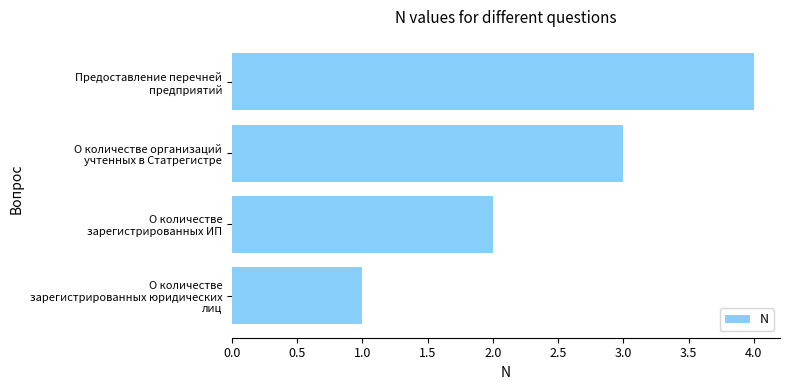

Which label corresponds to the largest value in the chart?

Предоставление перечней
предприятий